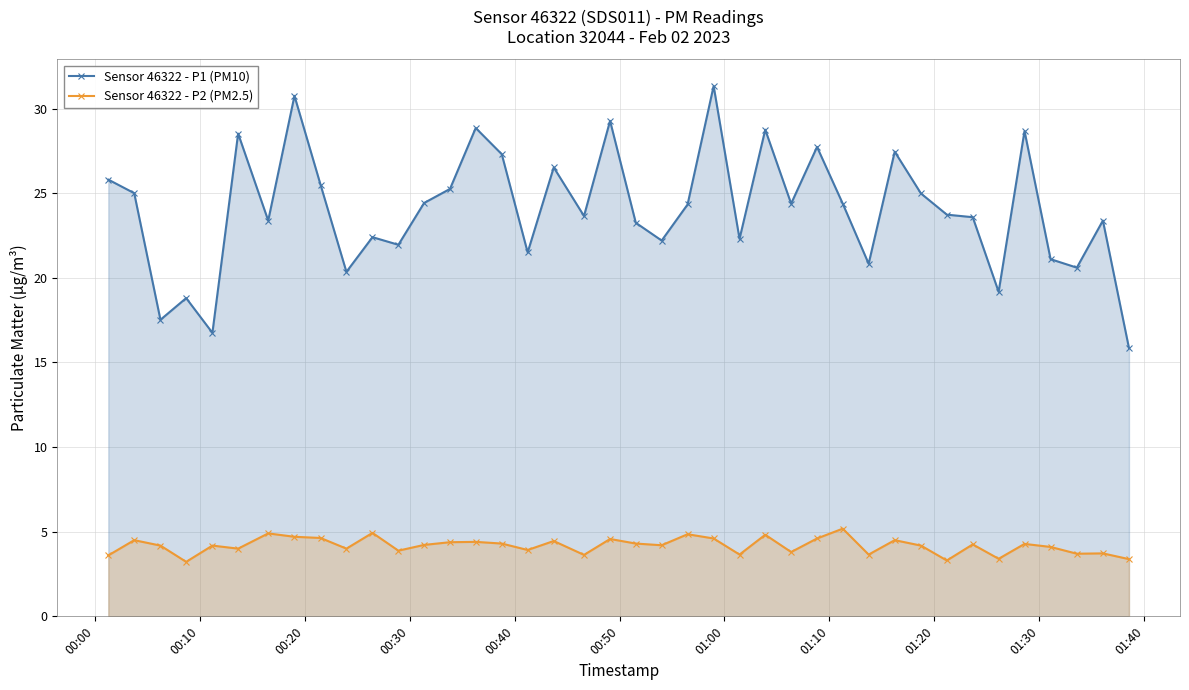

What is the difference between the maximum and minimum values in the Sensor 46322 - P2 (PM2.5) series?

2.0